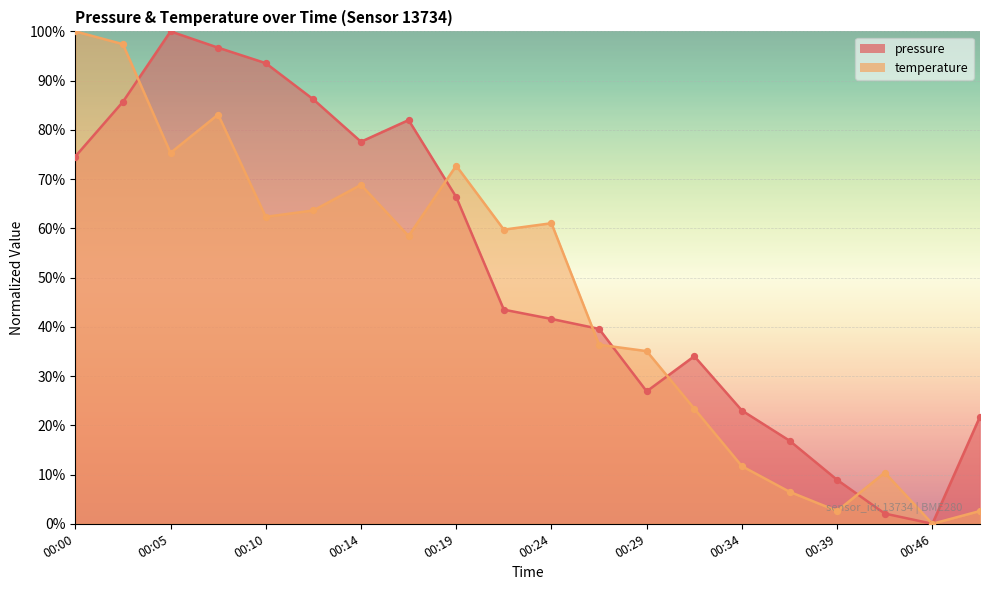

Which series has the largest total across all categories?

pressure